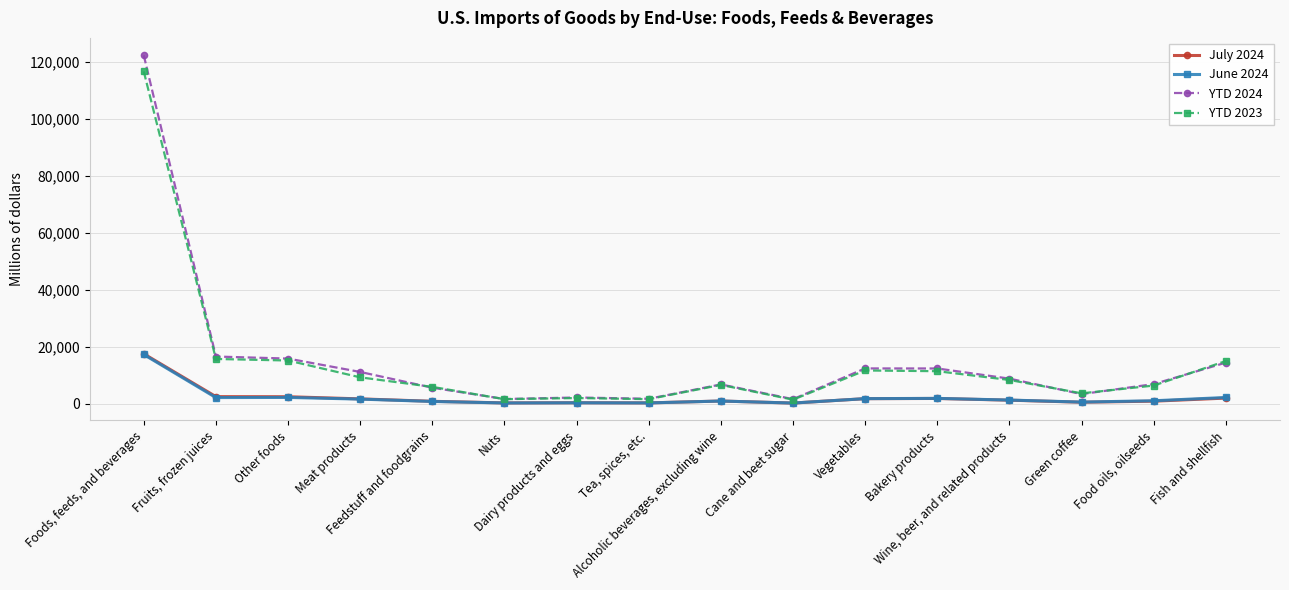

What is the maximum value for YTD 2024?

122277